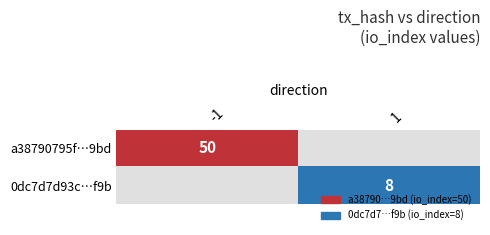

Is the value of a38790795f…9bd at -1 greater than the value of 0dc7d7d93c…f9b at 1?

Yes